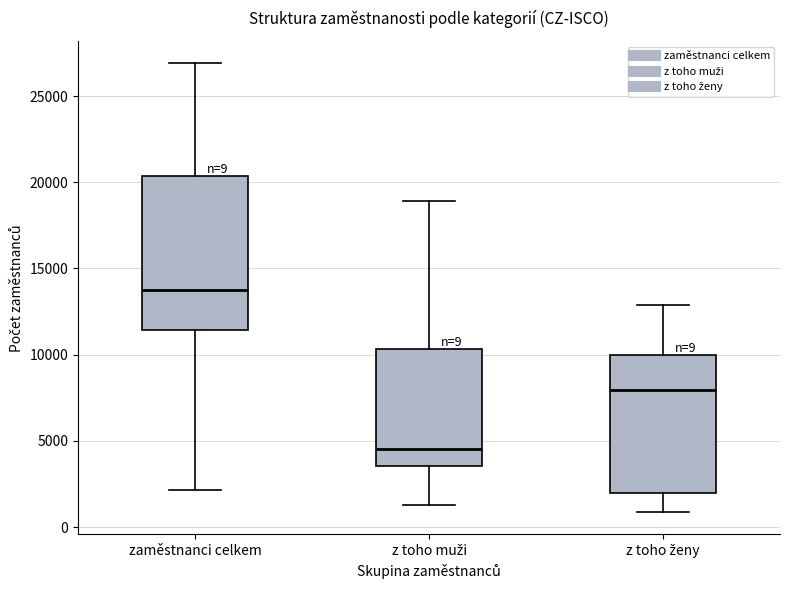

Which box is the tallest, from its lower edge to its upper edge?

zaměstnanci celkem